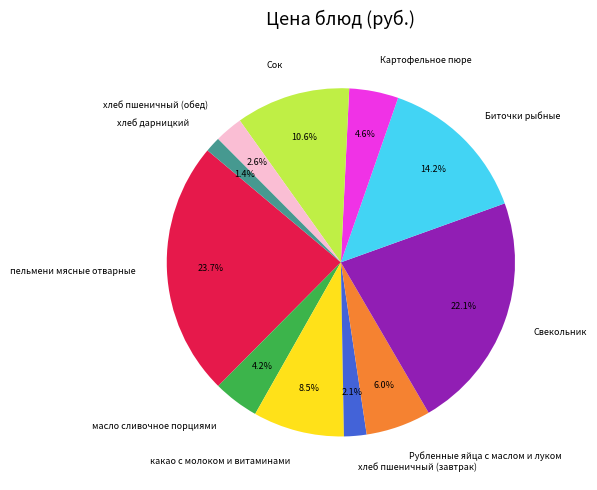

Combined, do какао с молоком и витаминами and Биточки рыбные account for over 50%?

No